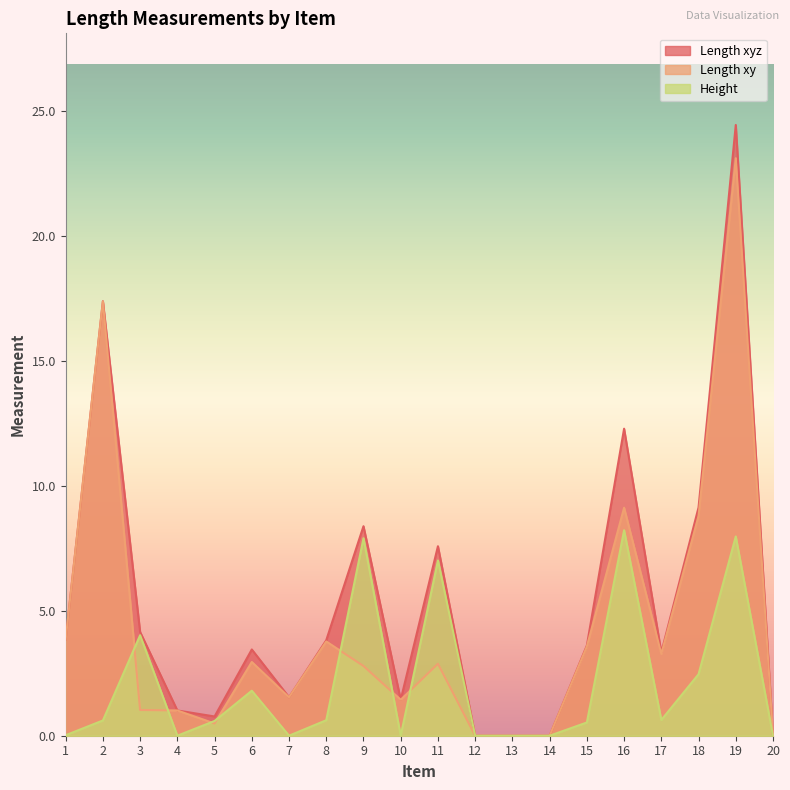

True or false: Length xyz and Height cross at least once.

False